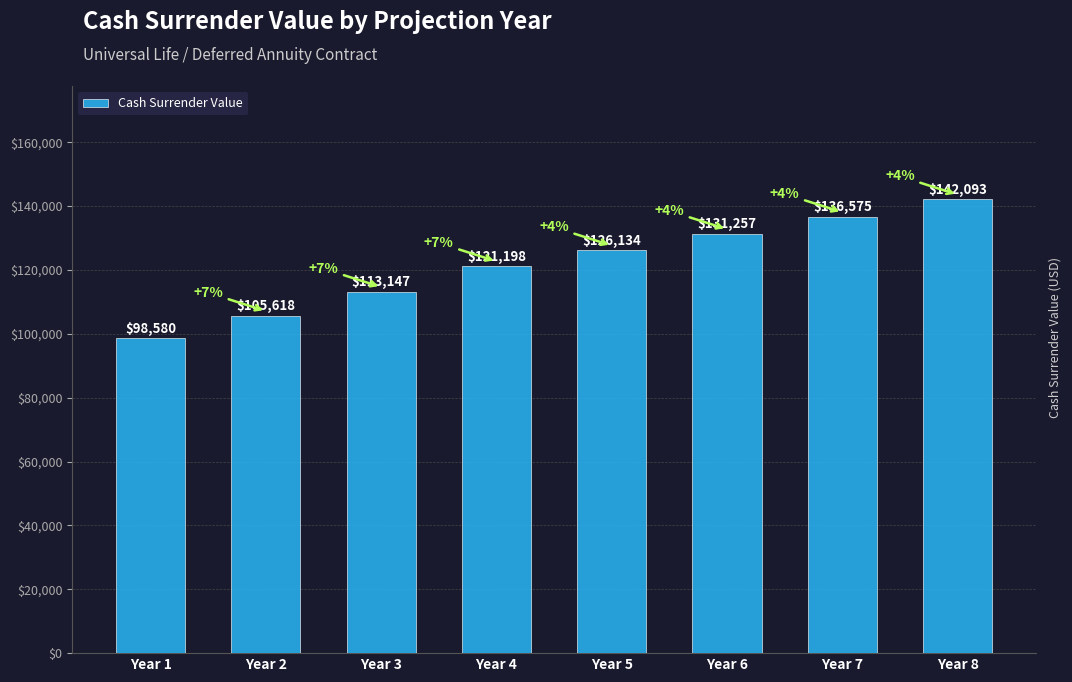

What is the change in value from Year 1 to Year 7?

+37994.7